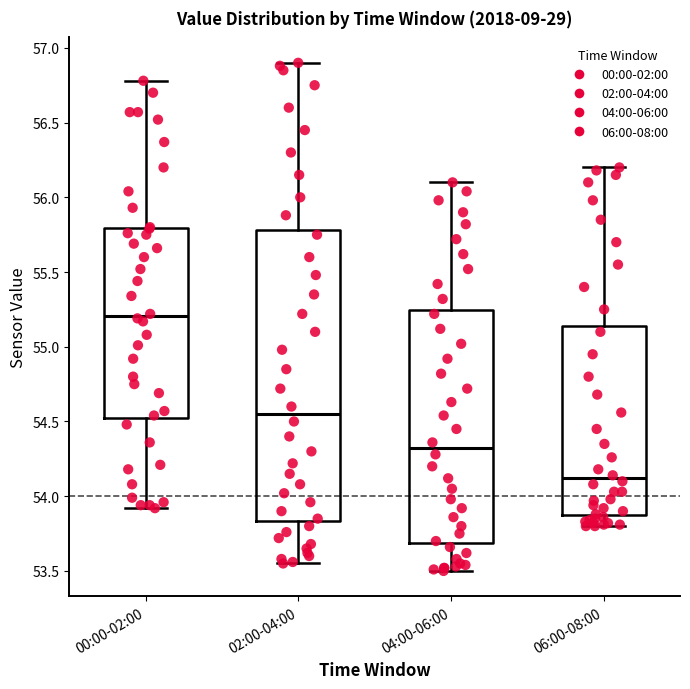

Reading left to right, read every box against the y-axis: the position of its median line, the range the box covers, and the ends of its whiskers. The values are not printed on the chart, so give them approximately, as read against the axis.

00:00-02:00: median 55.20, box 54.55 to 55.80, whiskers 53.90 to 56.80
02:00-04:00: median 54.55, box 53.85 to 55.80, whiskers 53.55 to 56.90
04:00-06:00: median 54.30, box 53.70 to 55.25, whiskers 53.50 to 56.10
06:00-08:00: median 54.10, box 53.90 to 55.15, whiskers 53.80 to 56.20